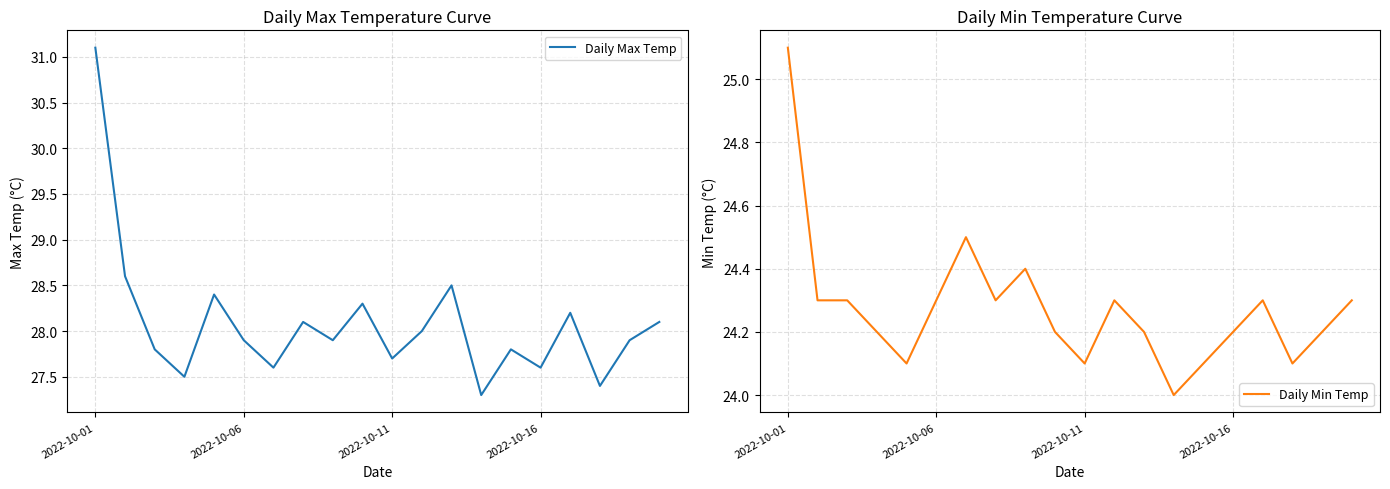

What is the minimum value for Daily Max Temp?

27.3